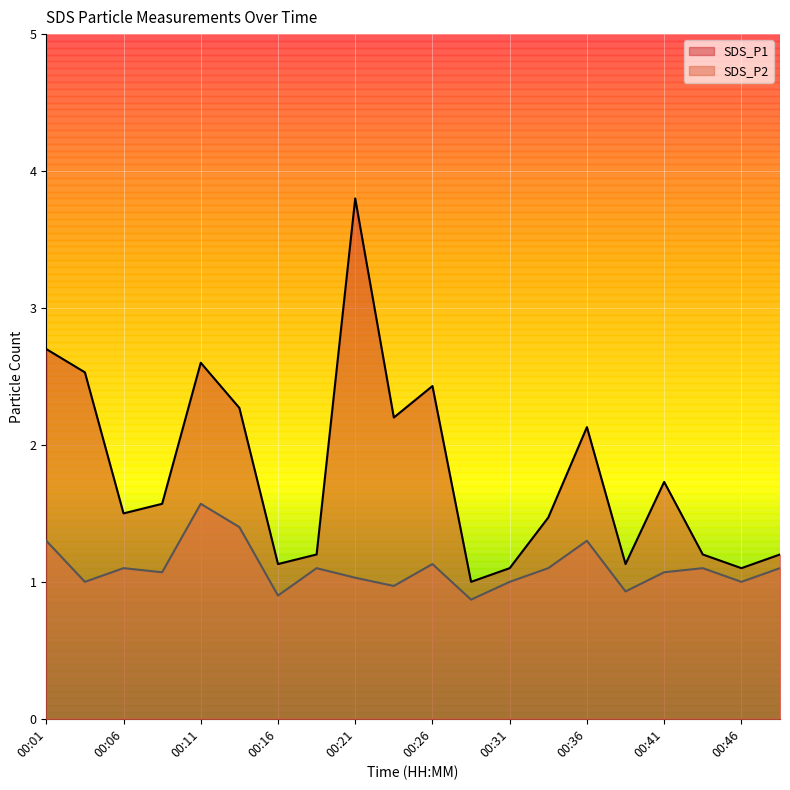

What is the maximum value shown in the chart?

3.8